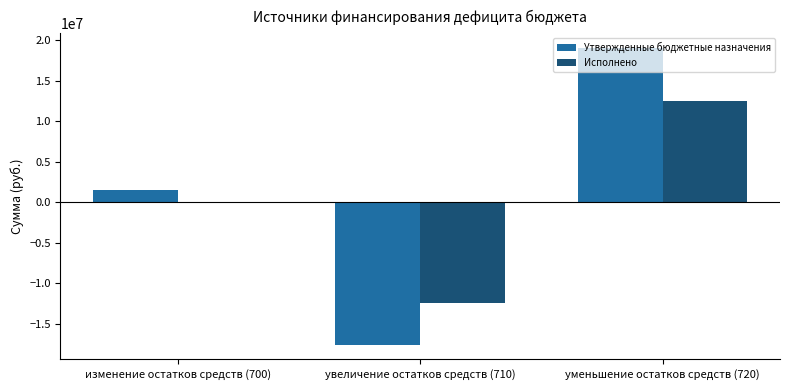

At which category is the sum across all series the highest?

уменьшение остатков средств (720)